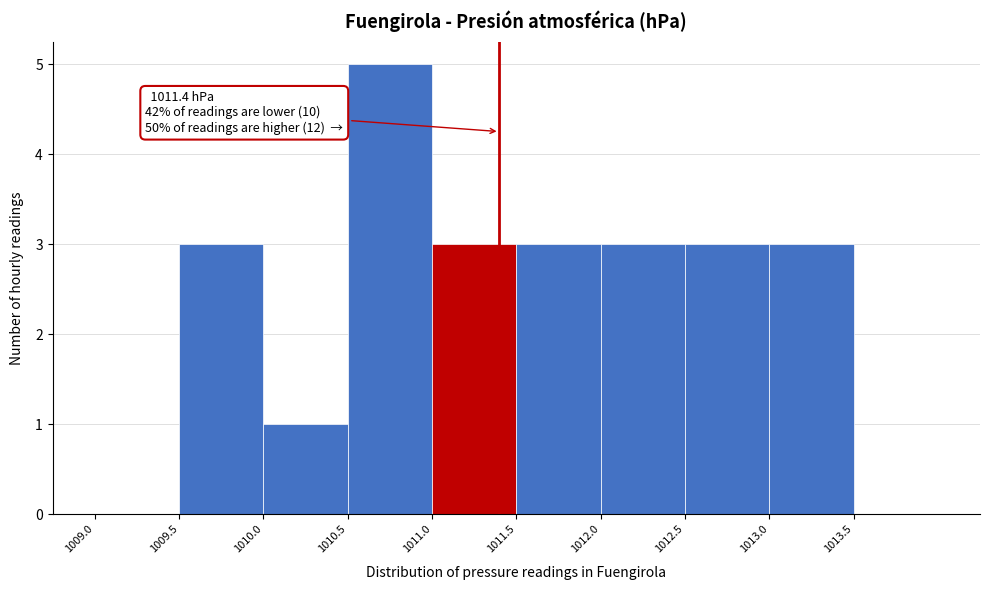

Which range on the x-axis has the tallest bar?

1010.5 to 1011.0